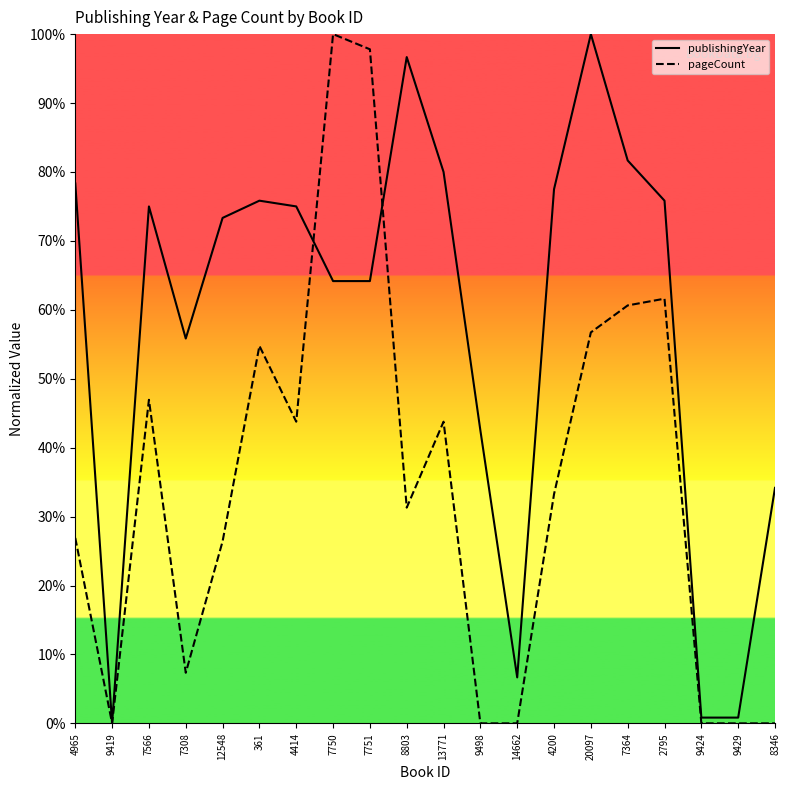

What is the label of the 11th point from the right?

8803